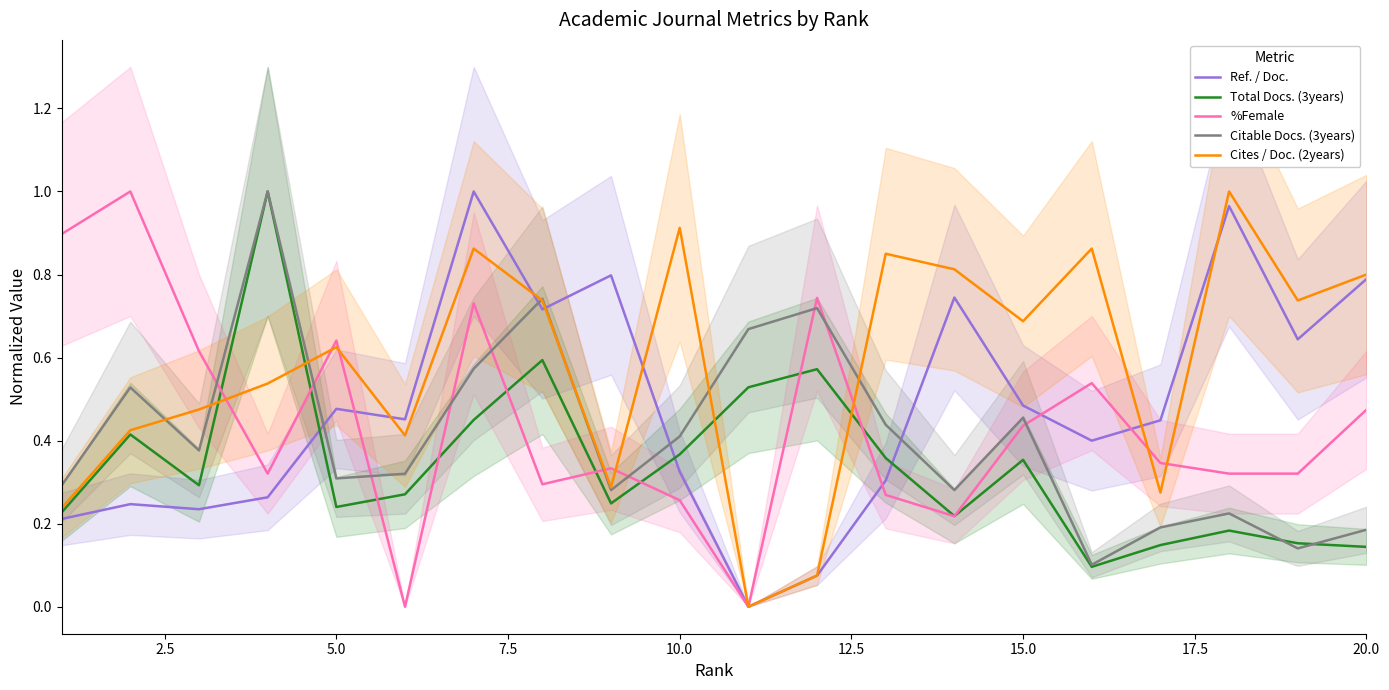

How many data points in Cites / Doc. (2years) are above 0?

19